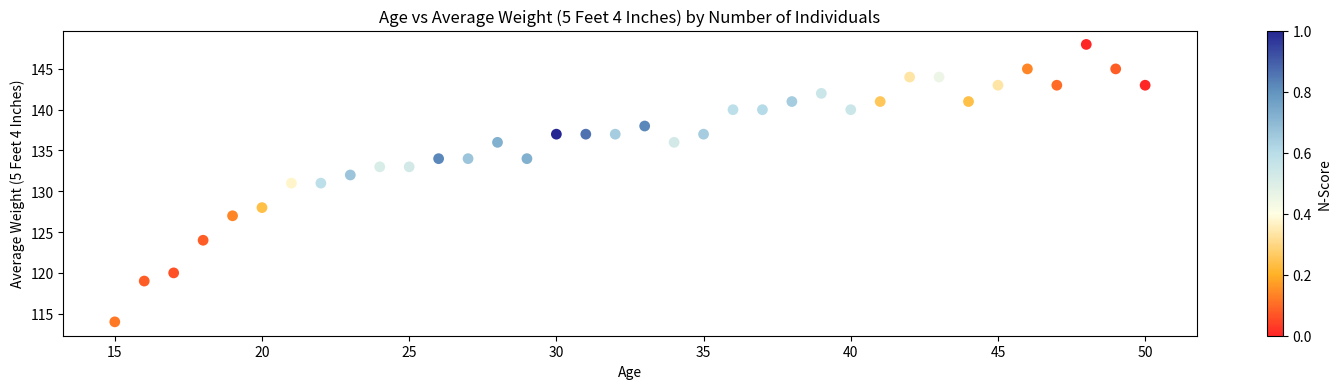

What is the range of X values (max minus min)?

35